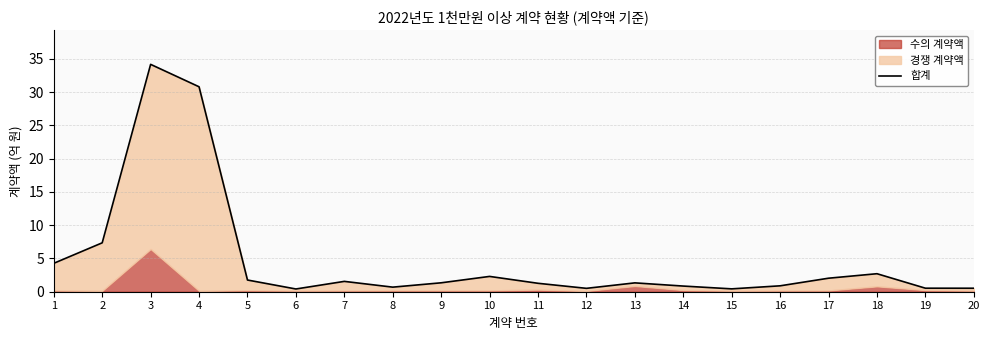

True or false: there are more than 2 points higher than both neighbors.

True